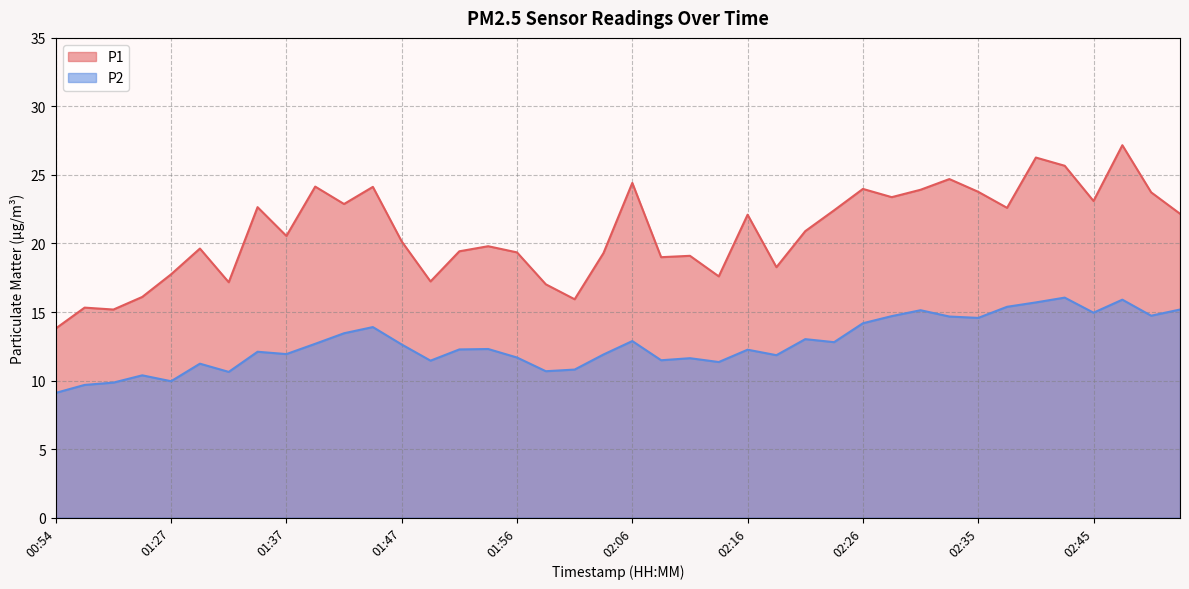

Which category has the lowest value across all series?

00:54